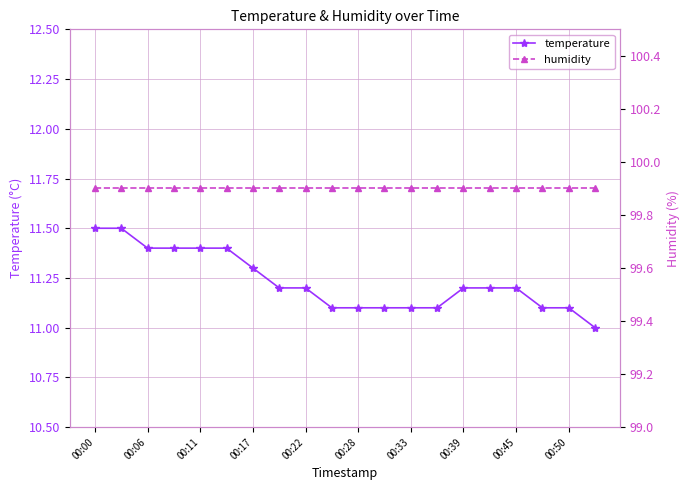

Reading left to right, list all the values displayed in this chart.

temperature: 11.5	11.5	11.4	11.4	11.4	11.4	11.3	11.2	11.2	11.1	11.1	11.1	11.1	11.1	11.2	11.2	11.2	11.1	11.1	11.0
humidity: 99.9	99.9	99.9	99.9	99.9	99.9	99.9	99.9	99.9	99.9	99.9	99.9	99.9	99.9	99.9	99.9	99.9	99.9	99.9	99.9